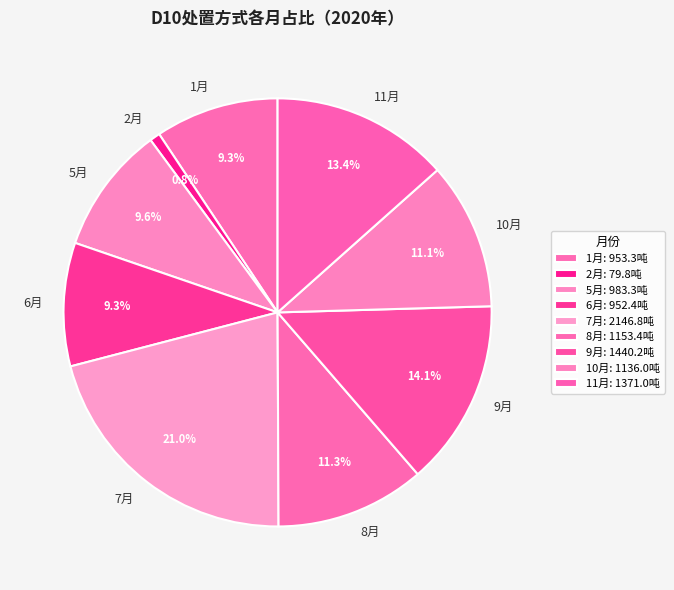

How many slices are in this pie chart?

9